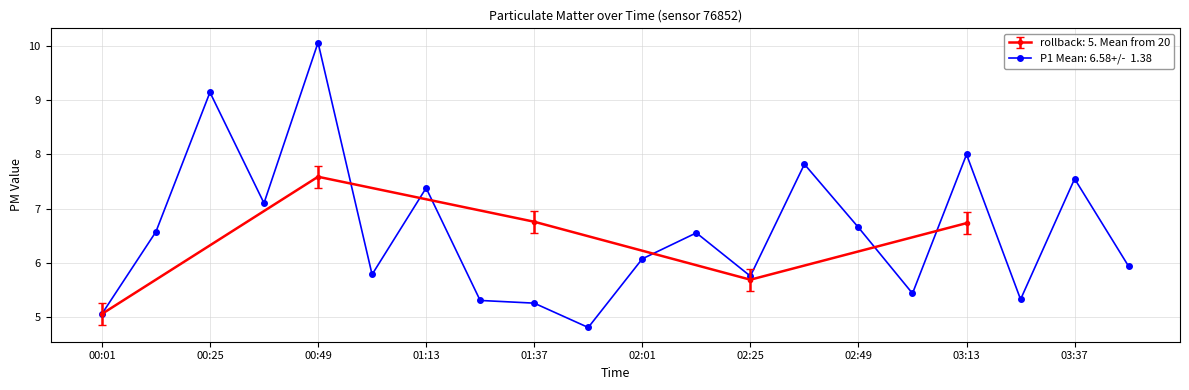

Reading left to right, list all the values displayed in this chart.

5.0	6.6	9.2	7.1	10.1	5.8	7.4	5.3	5.2	4.8	6.1	6.5	5.8	7.8	6.7	5.4	8.0	5.3	7.5	5.9